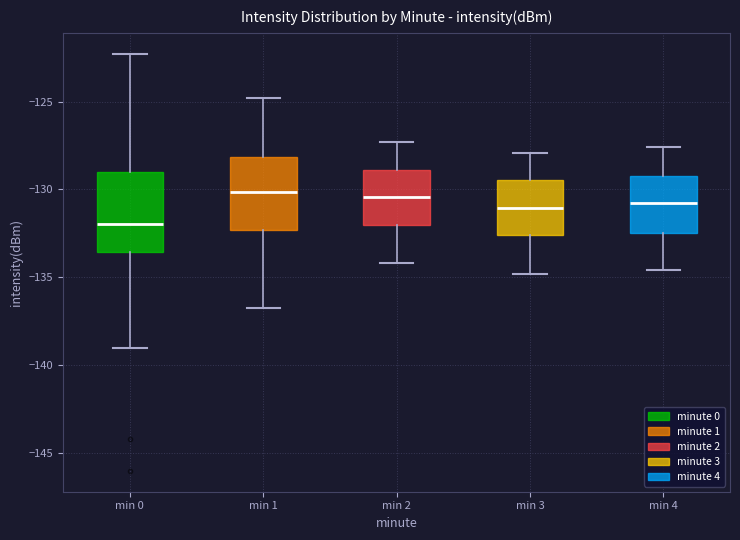

Reading left to right, transcribe this box plot: for each box, give where its median line is, the range the box spans, and where its two whiskers end, as read against the y-axis. The values are not printed on the chart, so give them approximately, as read against the axis.

min 0: median -132.0, box -133.5 to -129.0, whiskers -139.0 to -122.5
min 1: median -130.0, box -132.5 to -128.0, whiskers -136.5 to -125.0
min 2: median -130.5, box -132.0 to -129.0, whiskers -134.0 to -127.5
min 3: median -131.0, box -132.5 to -129.5, whiskers -135.0 to -128.0
min 4: median -130.5, box -132.5 to -129.0, whiskers -134.5 to -127.5